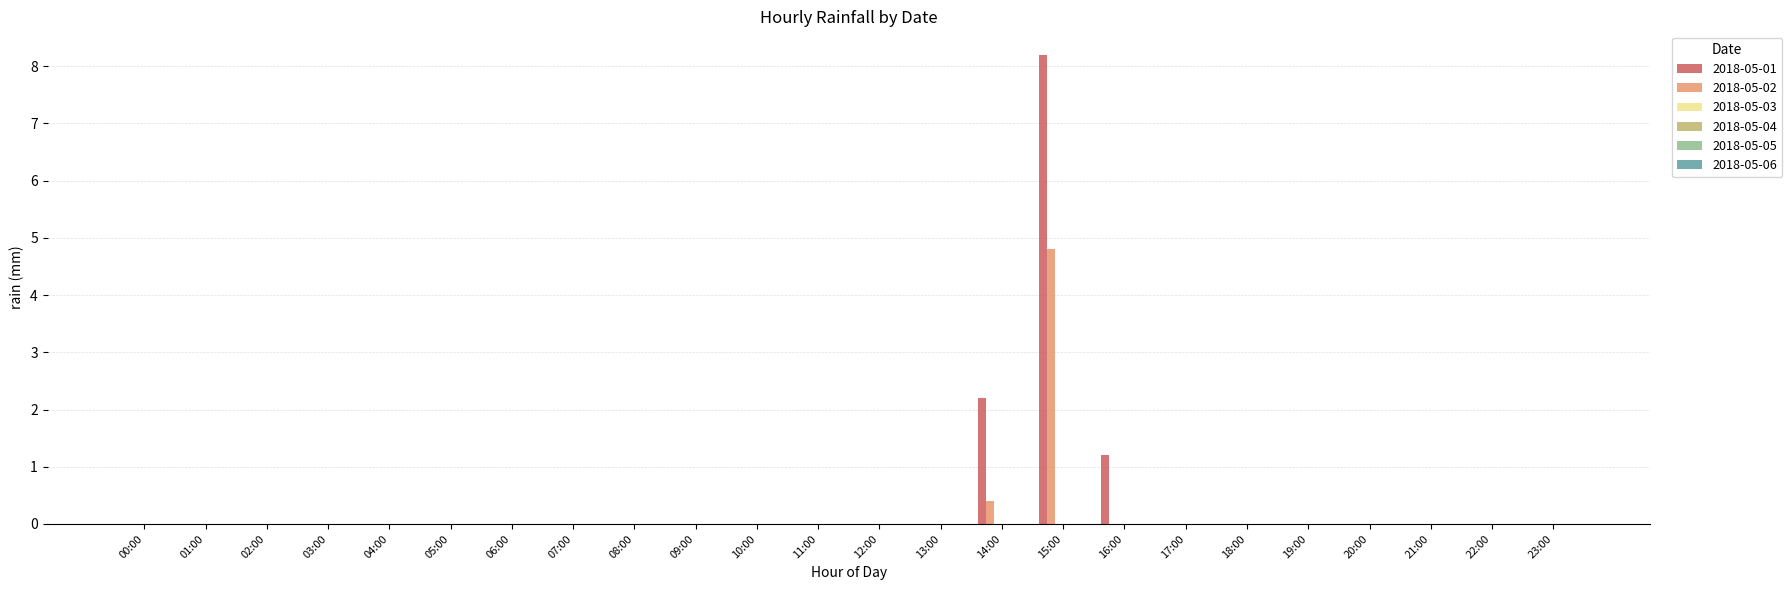

What is the highest value of the 2018-05-02 series?

4.8